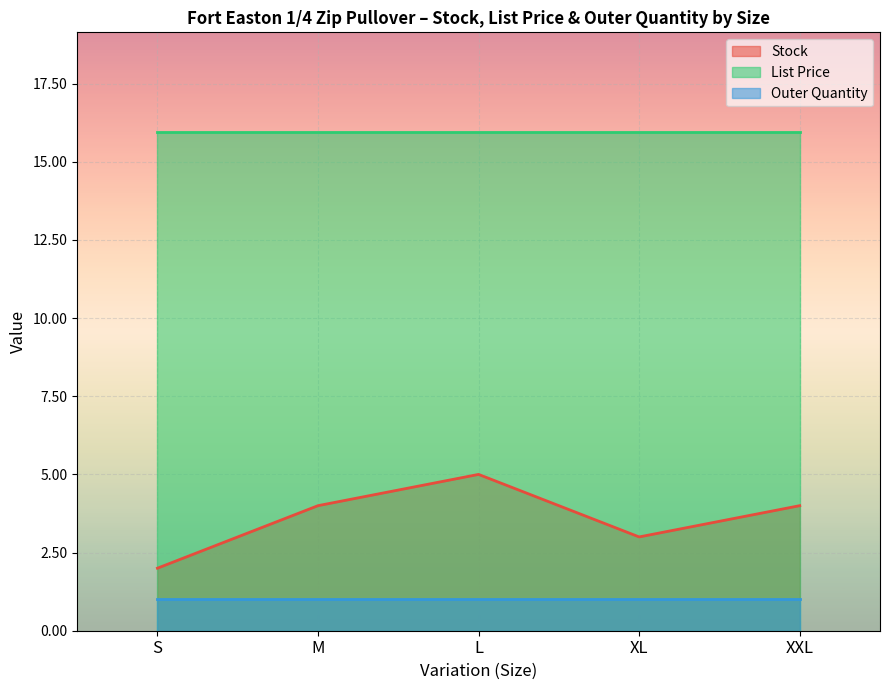

Is it true that Outer Quantity equals 1.0 at XXL?

True